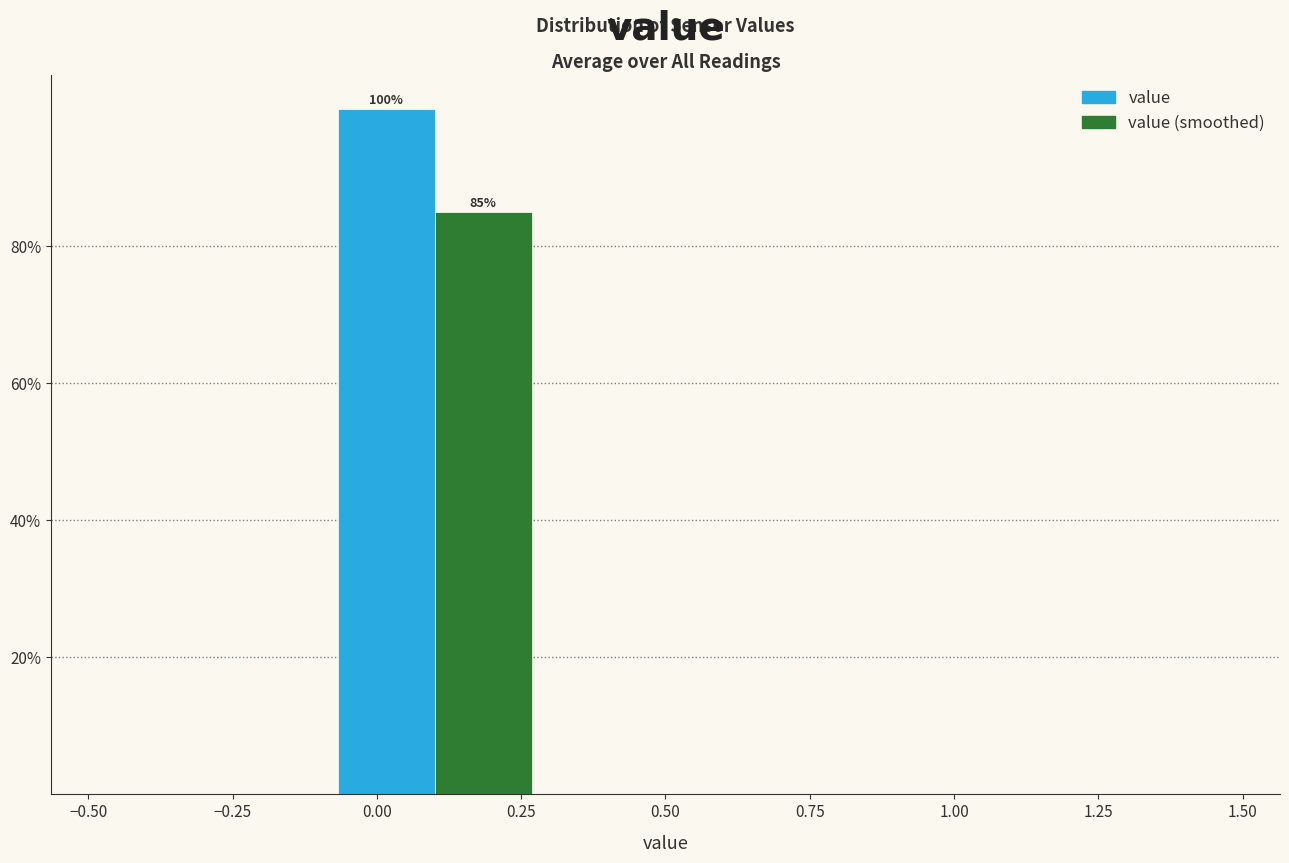

In the value (smoothed) series, which range on the x-axis has the tallest bar?

-0.1 to 0.3